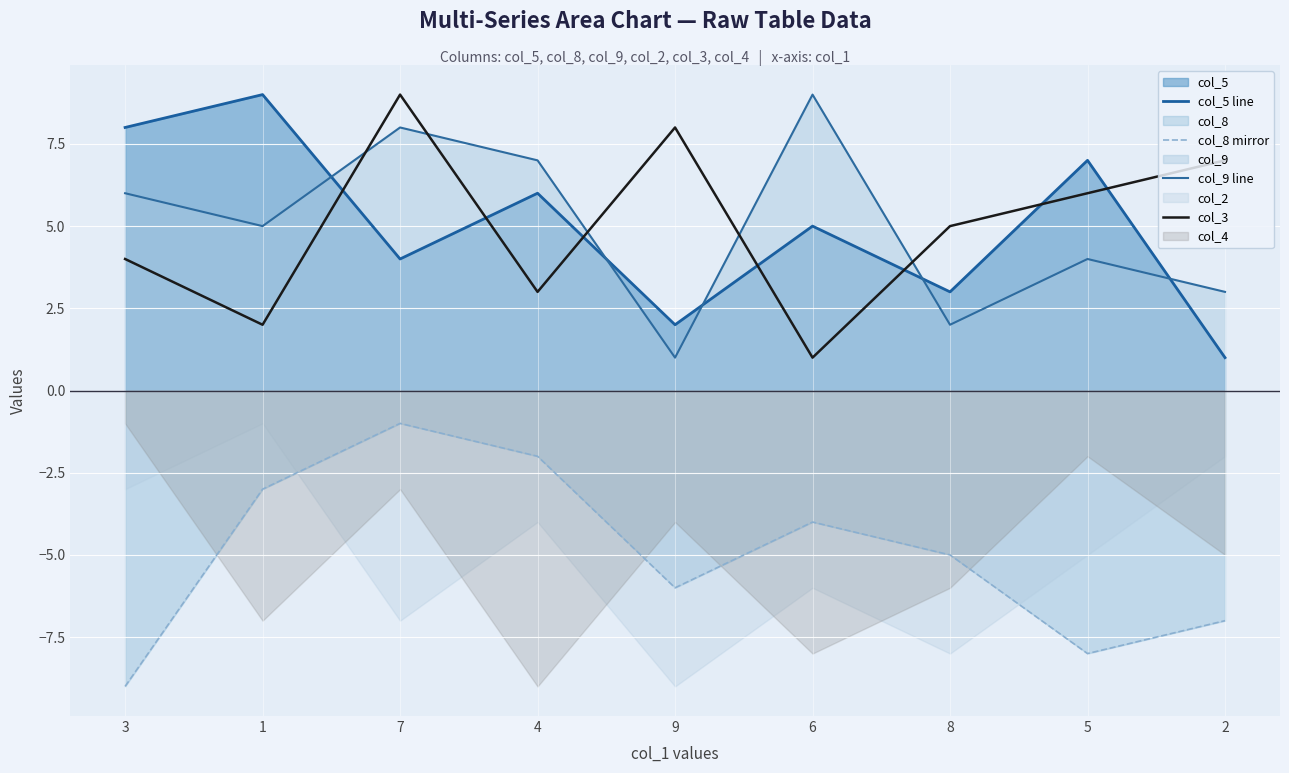

Reading left to right, extract all data points from this chart.

col_5 line: 8	9	4	6	2	5	3	7	1
col_8 mirror: -9	-3	-1	-2	-6	-4	-5	-8	-7
col_9 line: 6	5	8	7	1	9	2	4	3
col_3: 4	2	9	3	8	1	5	6	7